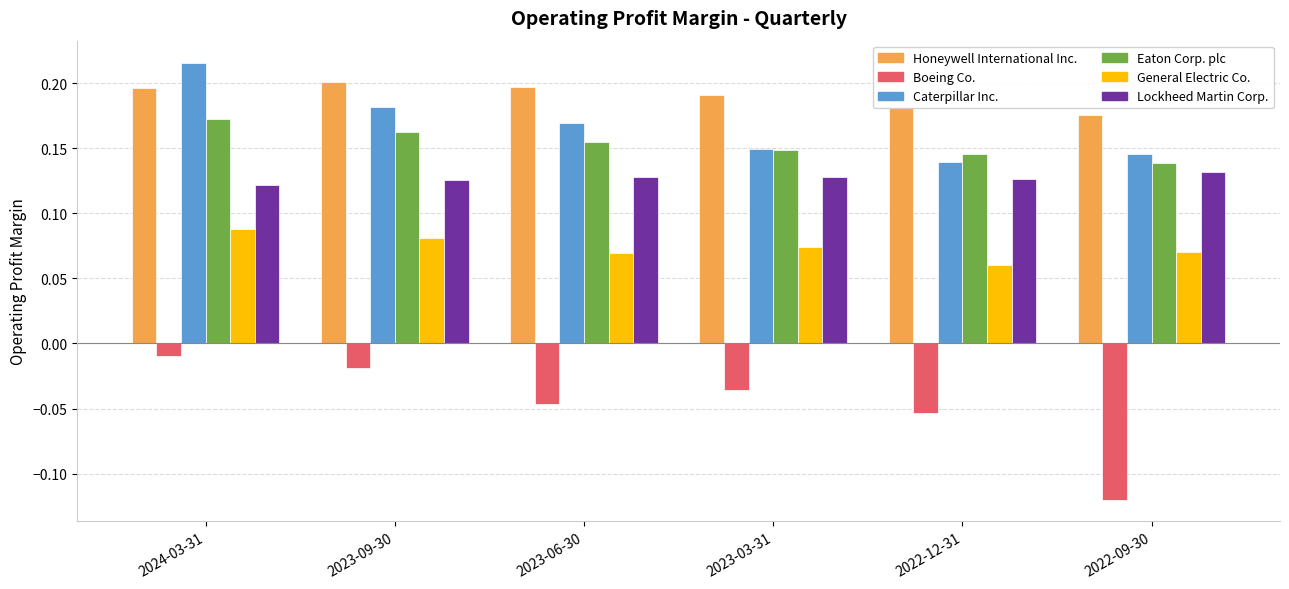

Which series has the largest range (max minus min)?

Boeing Co.